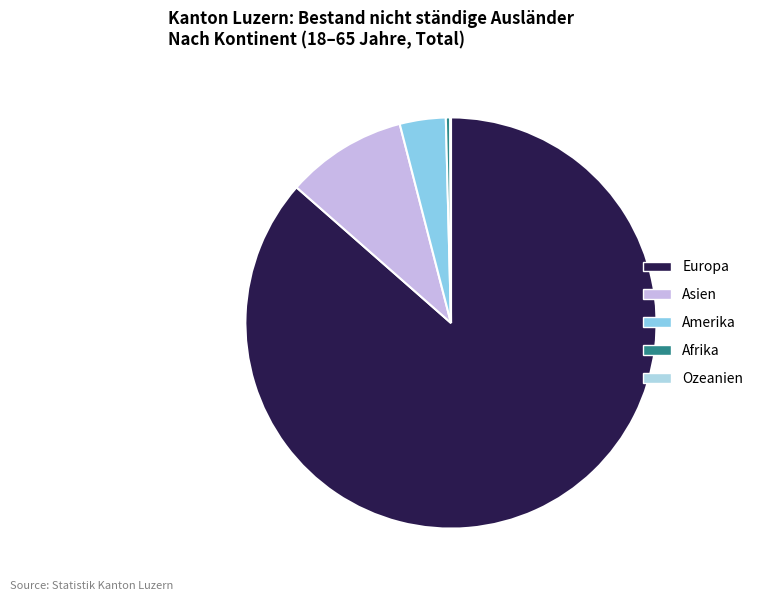

Does Europa account for over 50% of the chart?

Yes